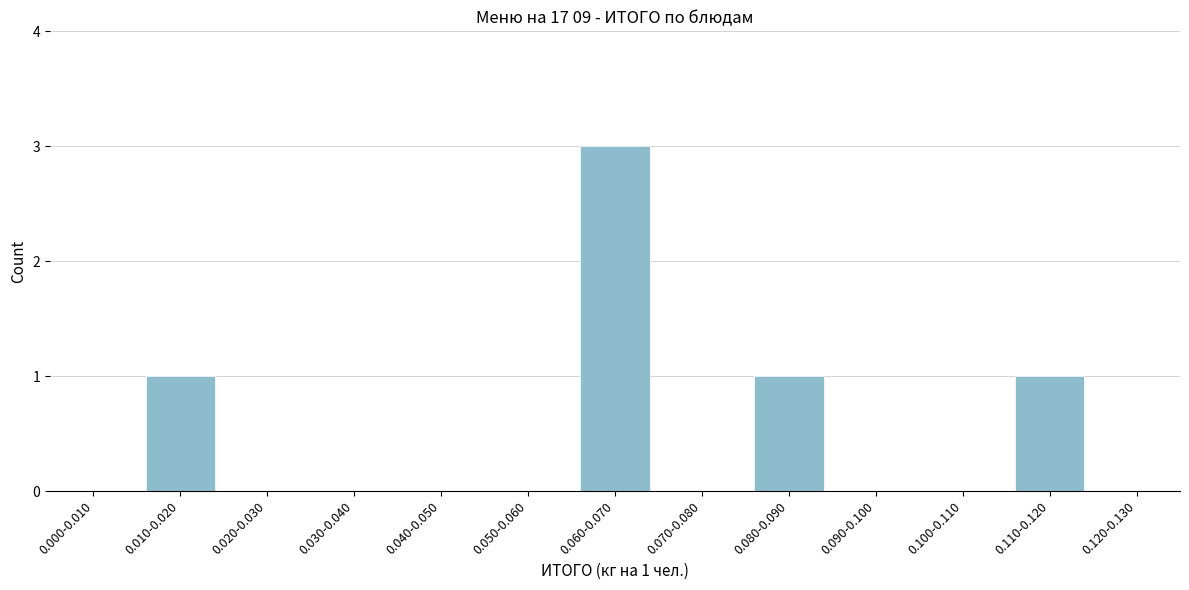

Reading right to left, list all the values displayed in this chart.

0.120-0.130=0	0.110-0.120=1	0.100-0.110=0	0.090-0.100=0	0.080-0.090=1	0.070-0.080=0	0.060-0.070=3	0.050-0.060=0	0.040-0.050=0	0.030-0.040=0	0.020-0.030=0	0.010-0.020=1	0.000-0.010=0